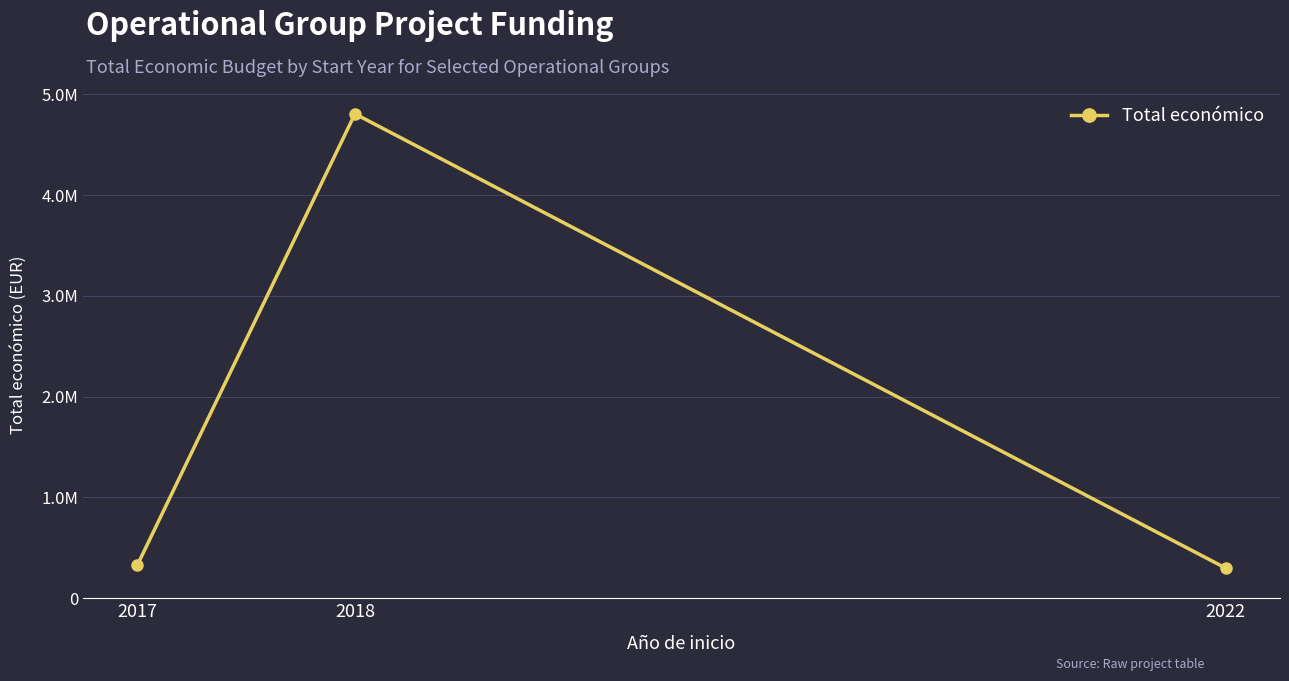

What is the average value?

1811193